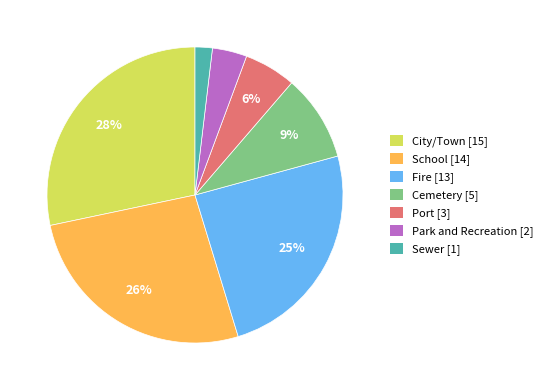

Approximately how many times larger is the value at Park and Recreation compared to Sewer?

2.0